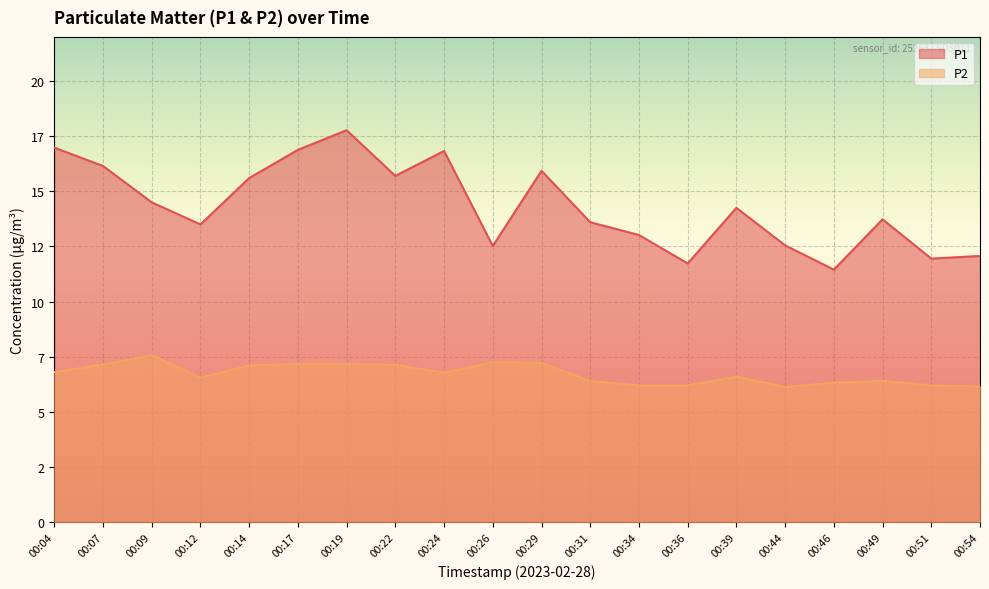

List the series in order of their peak value, highest first.

P1, P2